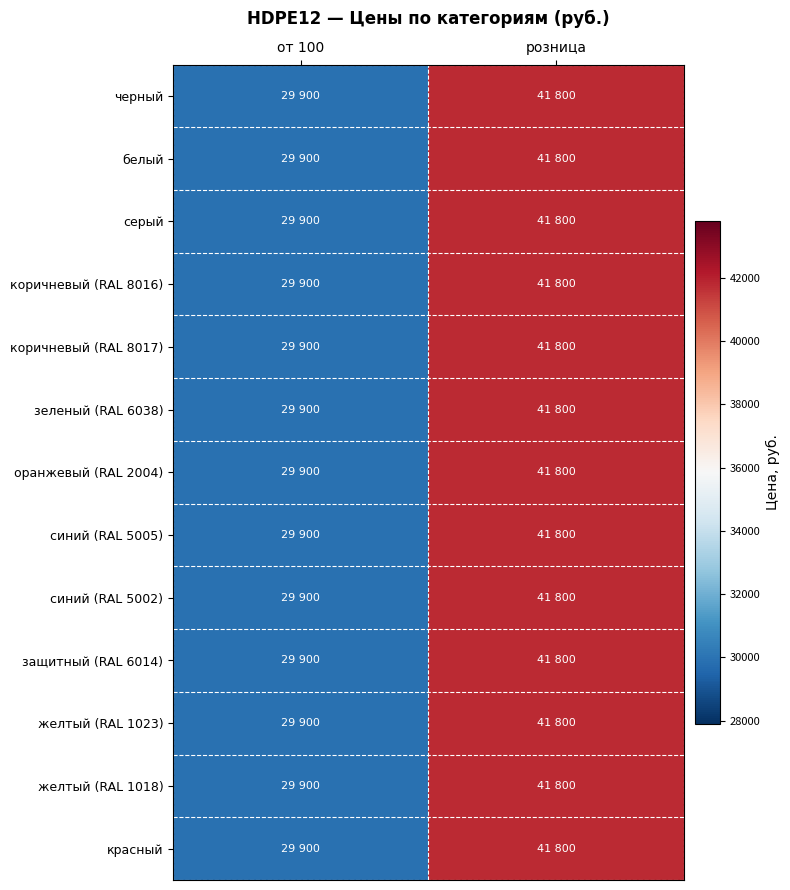

Reading left to right, transcribe all the data shown in this chart.

черный: от 100=29900	розница=41800
белый: от 100=29900	розница=41800
серый: от 100=29900	розница=41800
коричневый (RAL 8016): от 100=29900	розница=41800
коричневый (RAL 8017): от 100=29900	розница=41800
зеленый (RAL 6038): от 100=29900	розница=41800
оранжевый (RAL 2004): от 100=29900	розница=41800
синий (RAL 5005): от 100=29900	розница=41800
синий (RAL 5002): от 100=29900	розница=41800
защитный (RAL 6014): от 100=29900	розница=41800
желтый (RAL 1023): от 100=29900	розница=41800
желтый (RAL 1018): от 100=29900	розница=41800
красный: от 100=29900	розница=41800